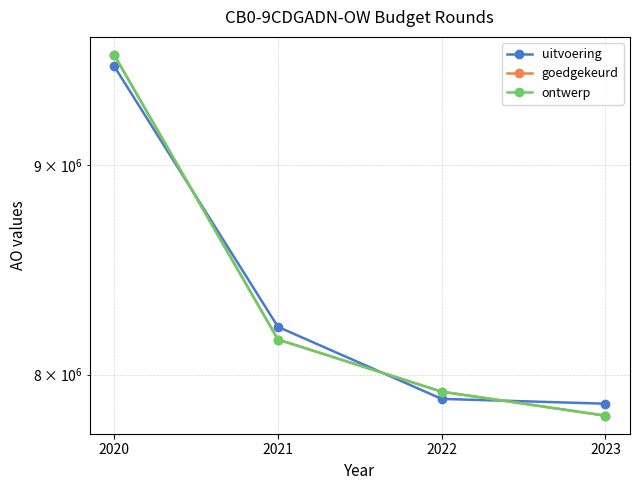

Is it true that goedgekeurd equals 5287245 at 2021?

False